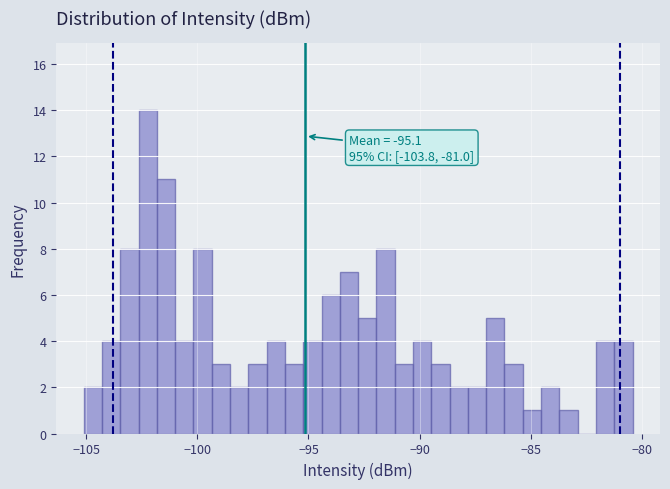

Read against the x-axis, roughly where is the centre of the tallest bar?

-102.0